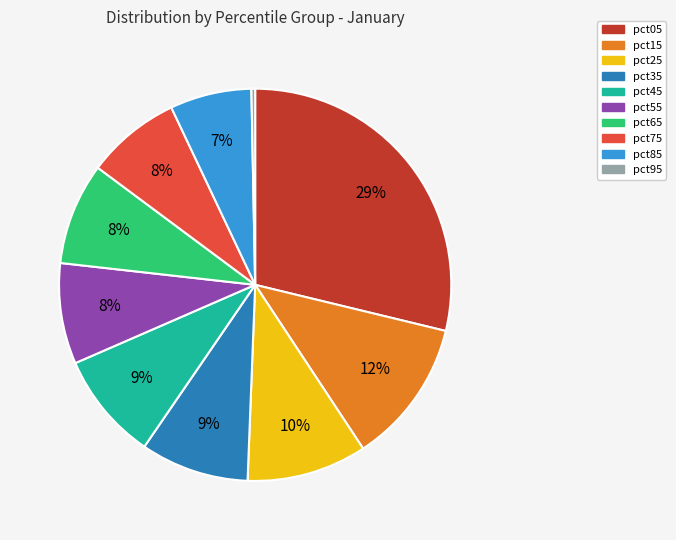

Do pct55 and pct85 together represent more than half of the pie?

No